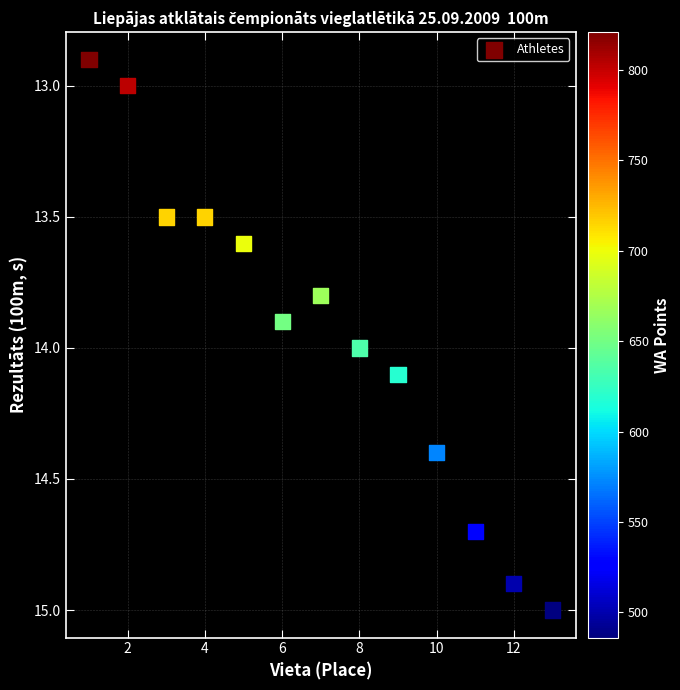

What is the range of X values (max minus min)?

12.0